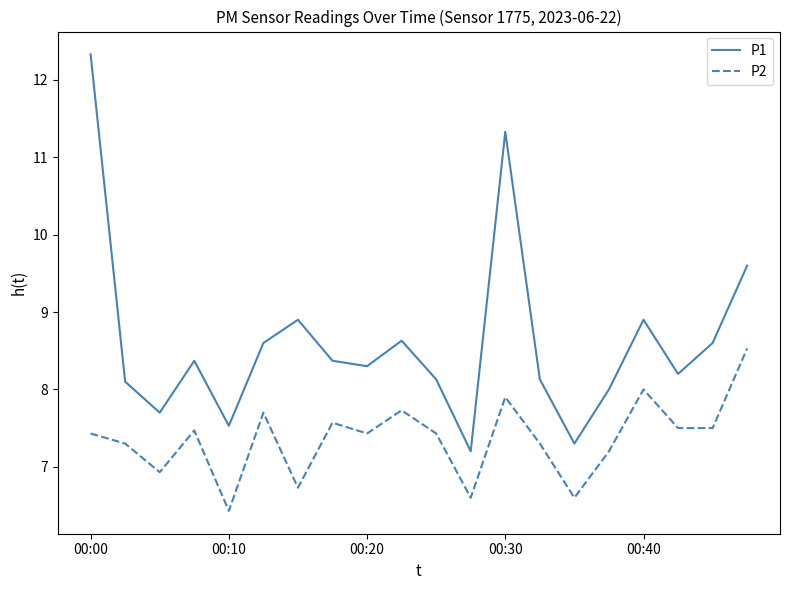

Which series has the largest range (max minus min)?

P1